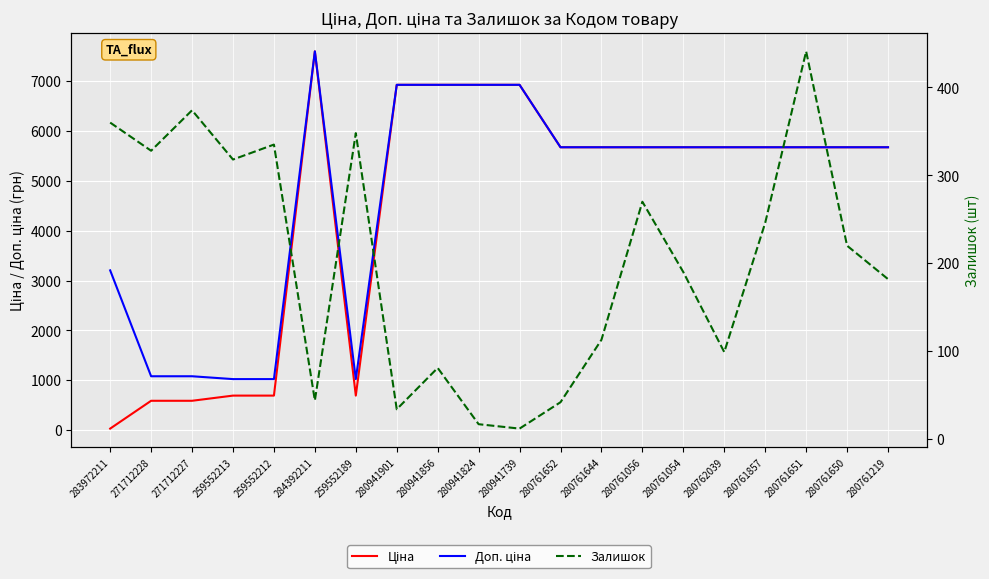

Which series has the largest total across all categories?

Доп. ціна